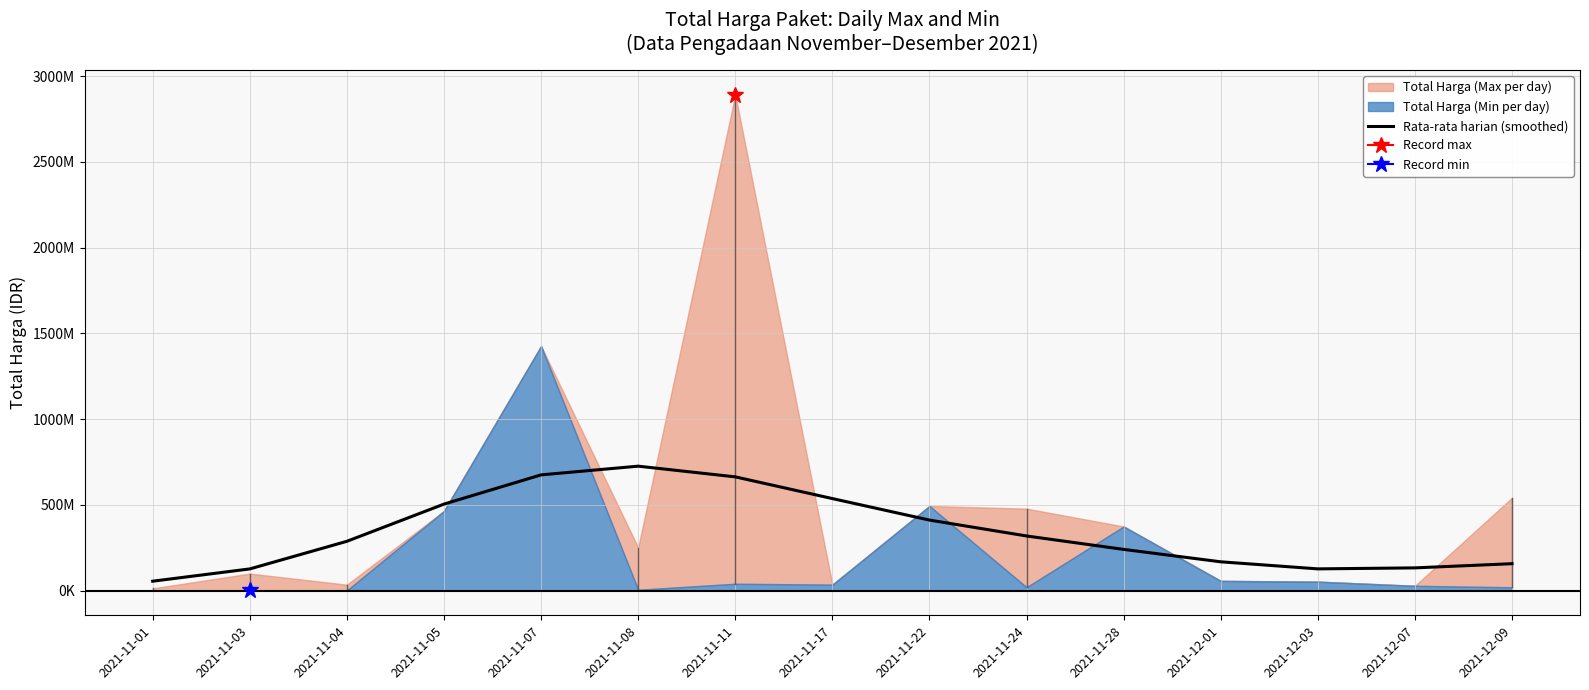

What position from the left is 2021-11-11?

7